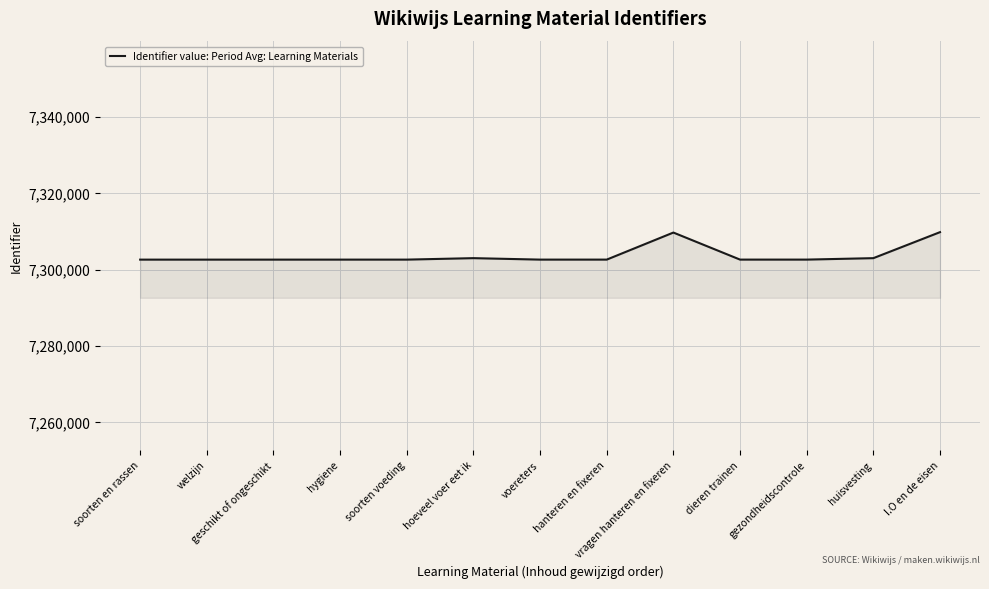

What is the minimum value shown in the chart?

7302593